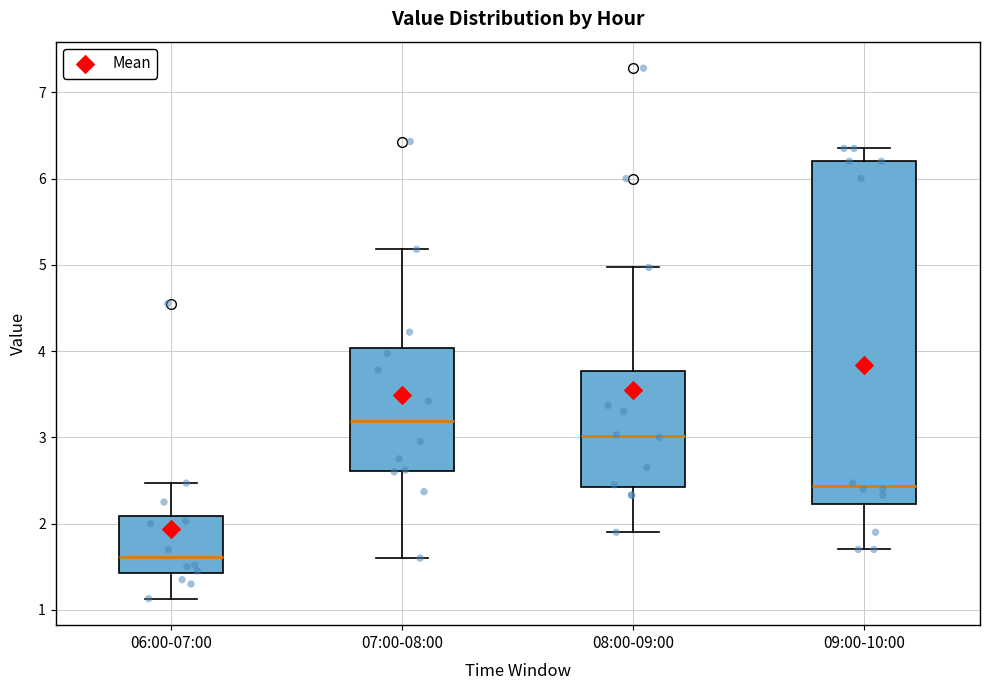

Where is the lower edge of the box for 08:00-09:00 on the y-axis? The values are not printed on the chart, so give them approximately, as read against the axis.

2.4